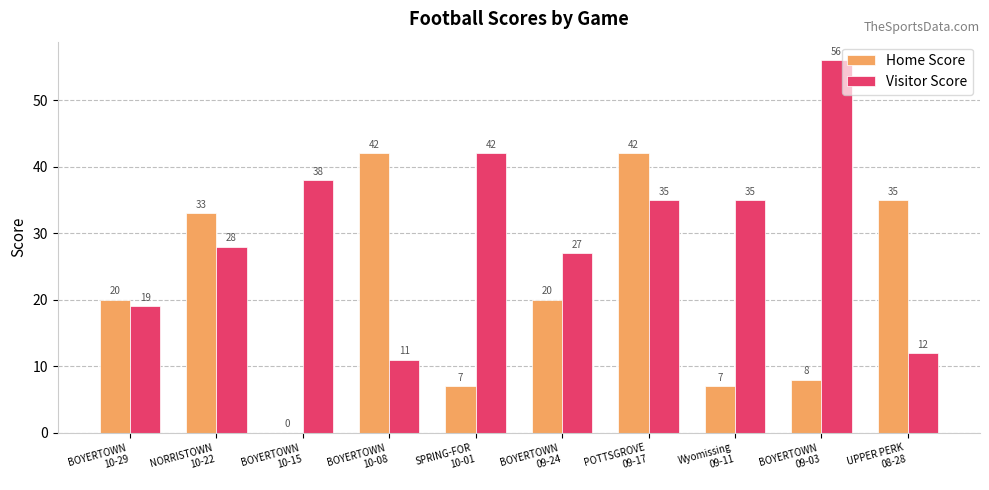

Read the Home Score value at UPPER PERK
08-28, to the nearest 10.

40